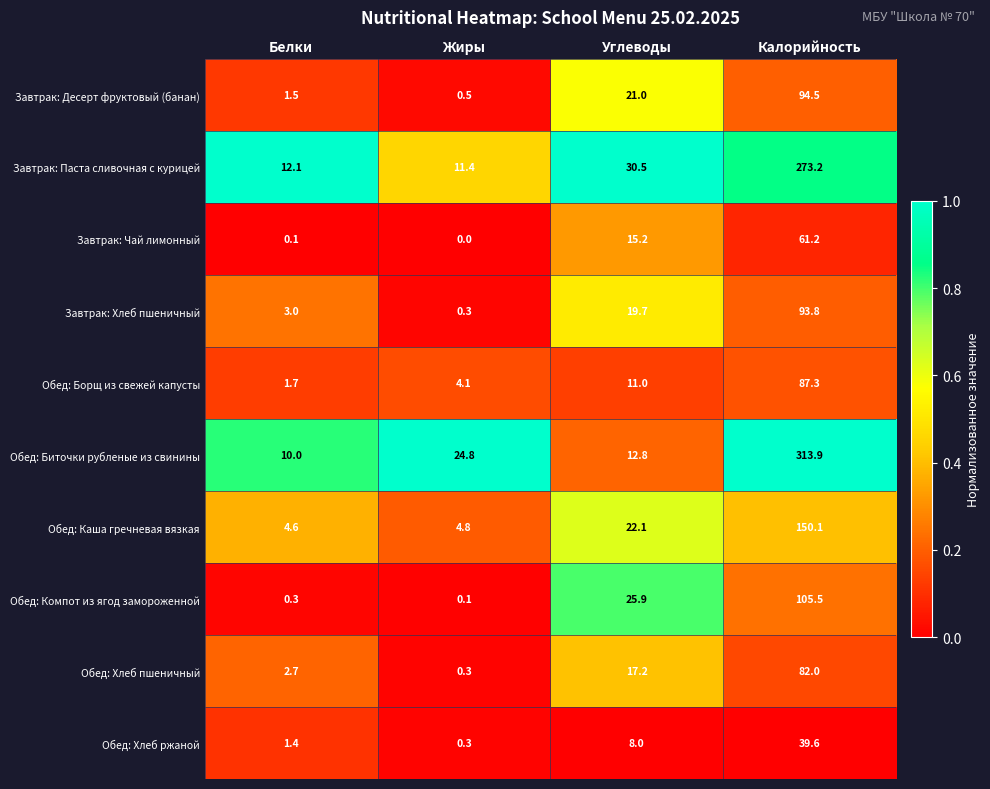

What is the sum of the Завтрак: Десерт фруктовый (банан) values at Белки and Углеводы?

22.5